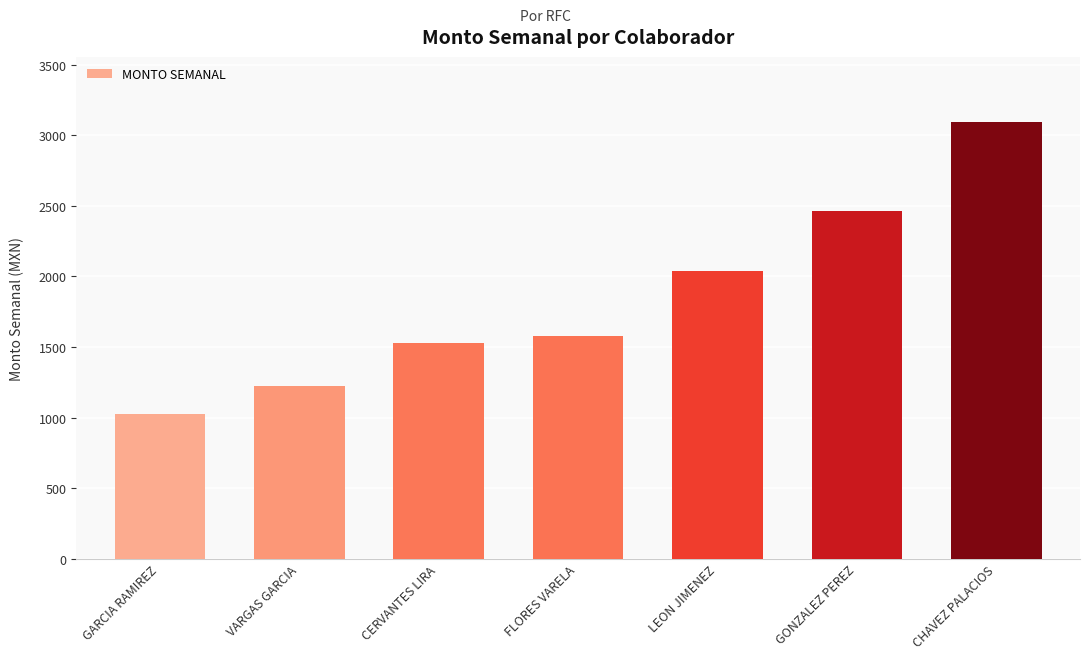

Does the chart contain stacked bars?

No